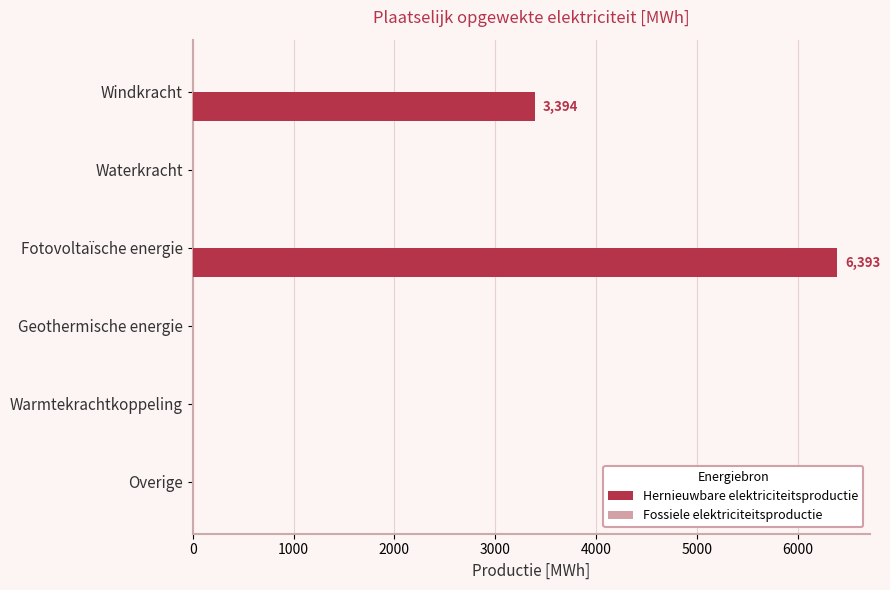

Between Fotovoltaïsche energie and Waterkracht, which is larger?

Fotovoltaïsche energie